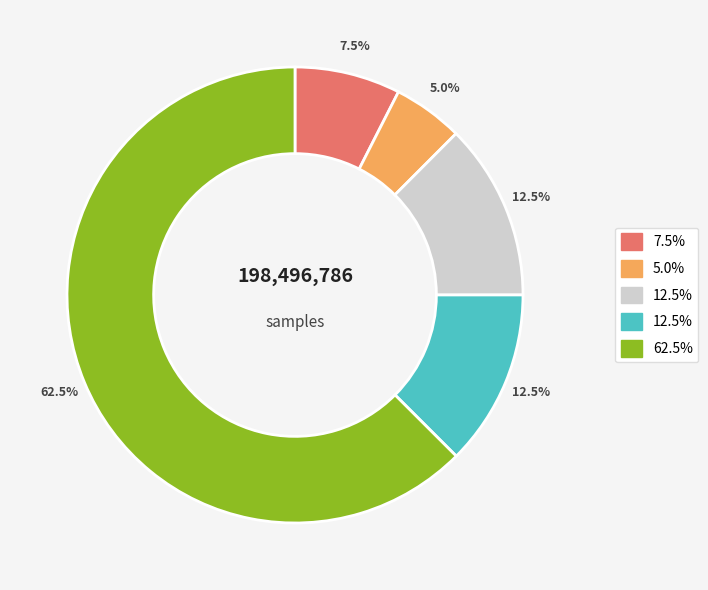

Is there any slice that represents more than half of the pie?

Yes